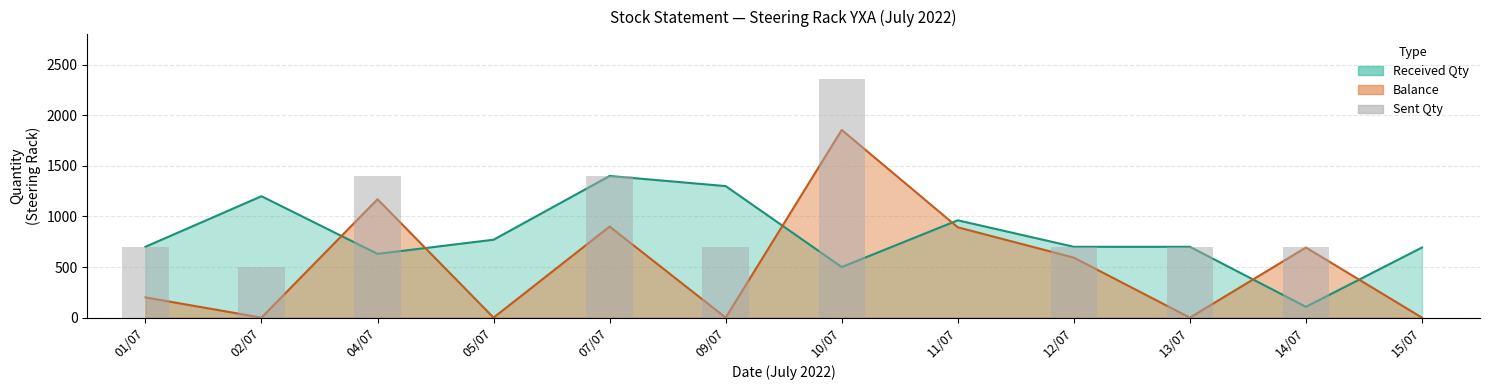

Reading right to left, extract all data points from this chart.

0	700	700	700	0	2355	700	1400	0	1400	500	700